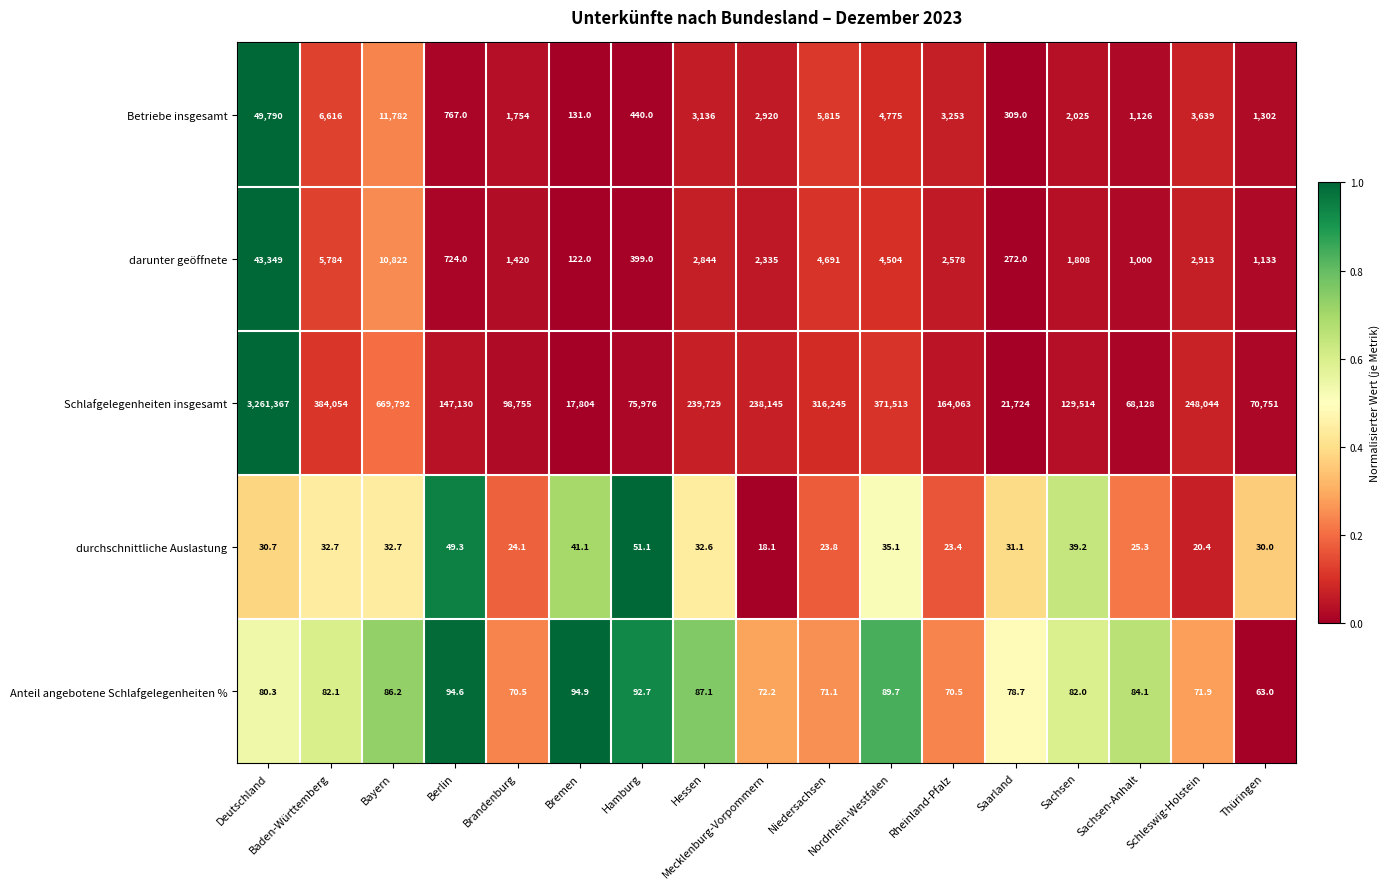

What is the difference between the second highest and minimum values in the Schlafgelegenheiten insgesamt series?

651988.0